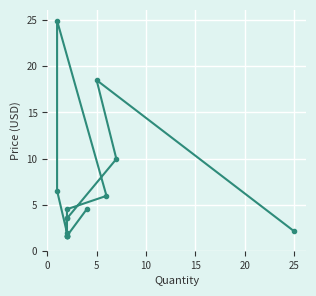

Reading left to right, extract all data points from this chart.

2.1	18.5	9.9	3.5	1.6	3.5	1.6	1.6	4.5	6.0	24.9	6.5	1.9	1.6	4.5